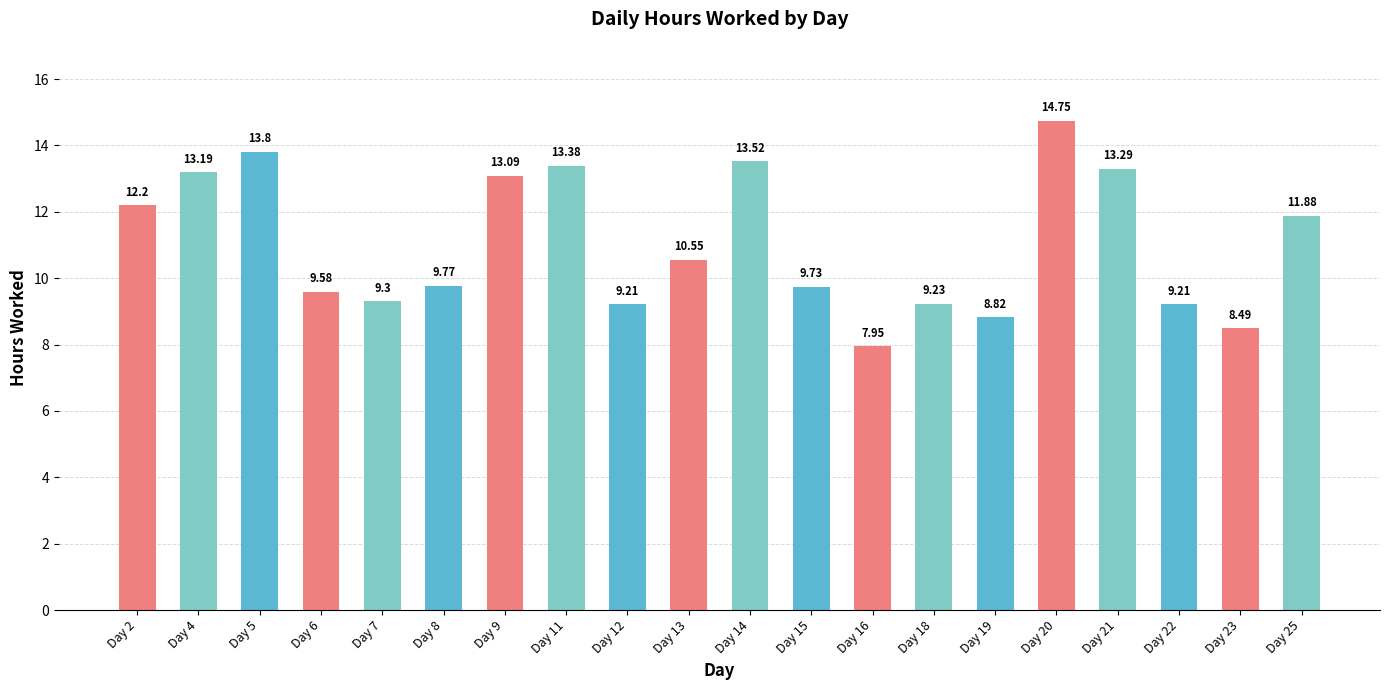

What is the difference between the maximum and minimum values?

6.8